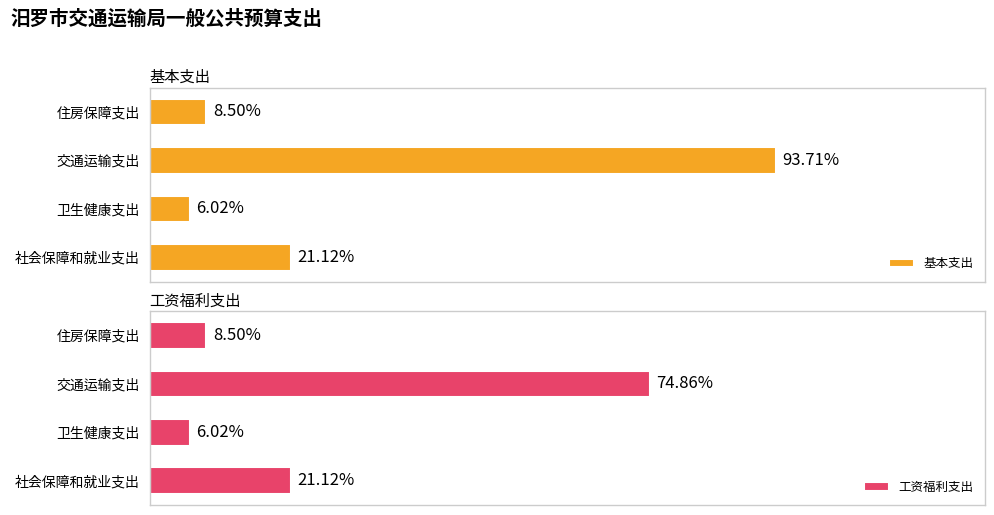

Does the chart contain any negative values?

No